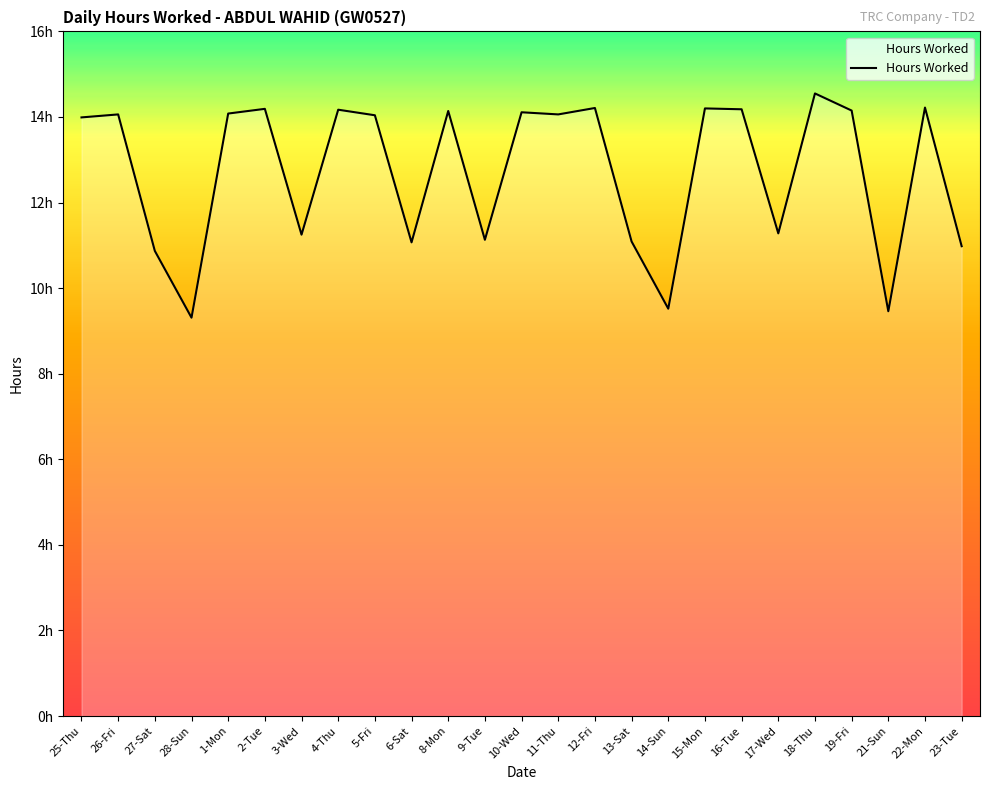

Is this an area chart (filled region under the line)?

Yes